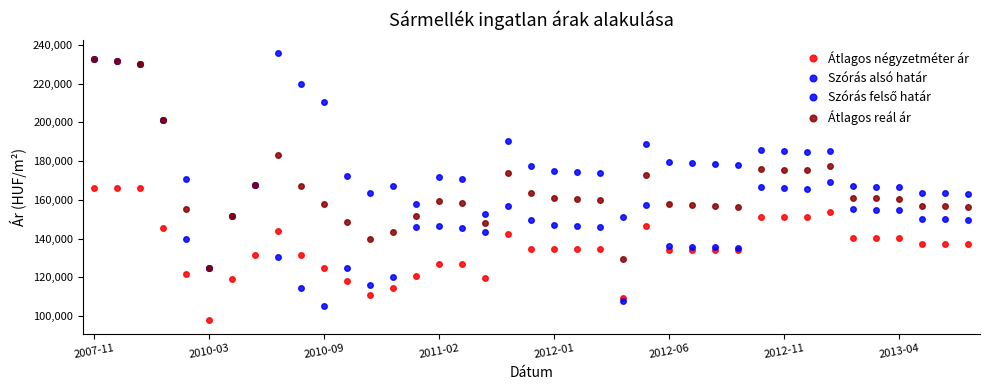

Count the number of categories in the chart.

39